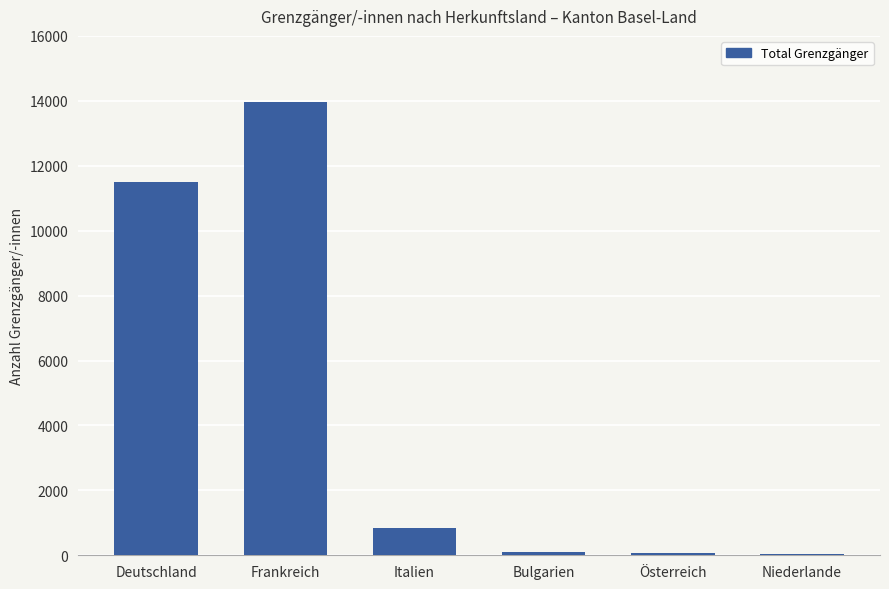

Between Österreich and Italien, which is larger?

Italien